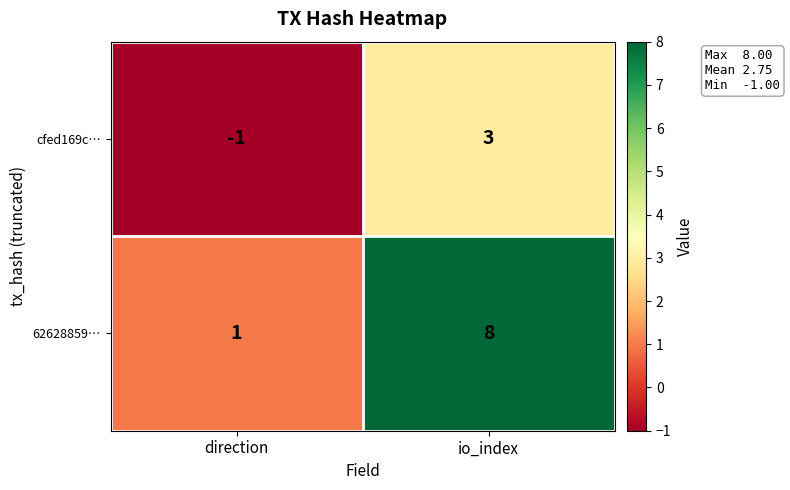

What is the difference between the maximum and minimum values in the 62628859… series?

7